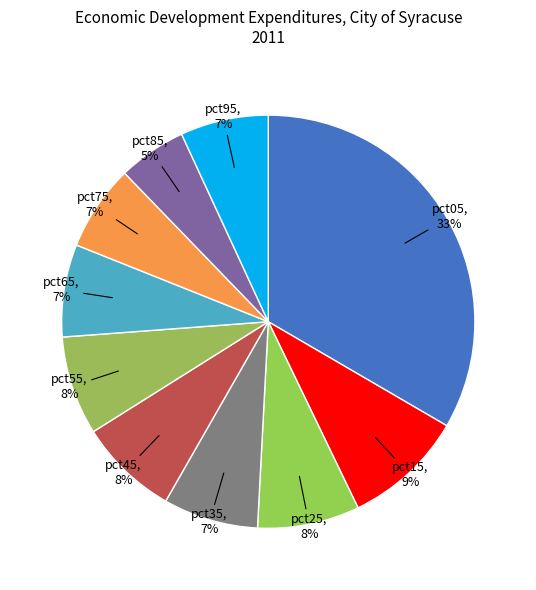

How many segments does this pie chart have?

10